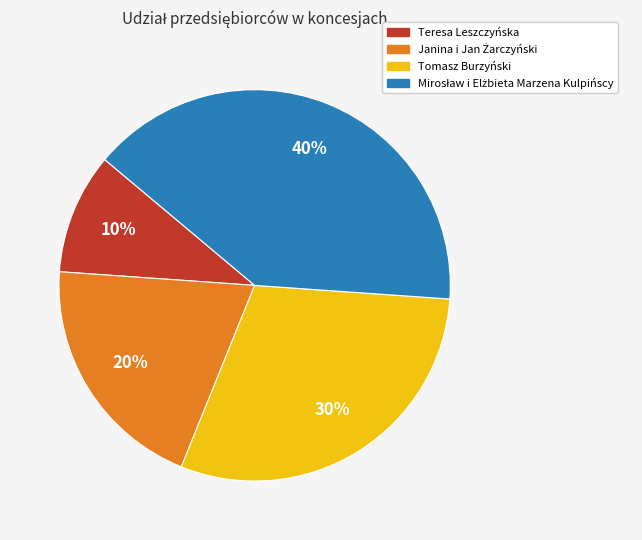

To the nearest percent, what percentage of the pie is Tomasz Burzyński?

30%